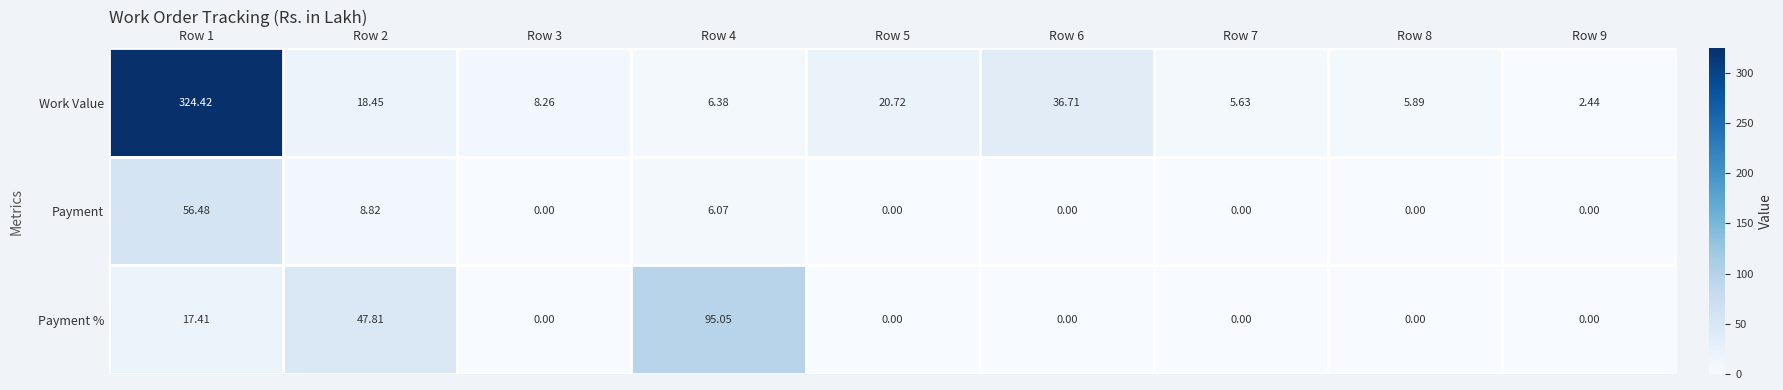

Which series has the widest spread of values?

Work Value